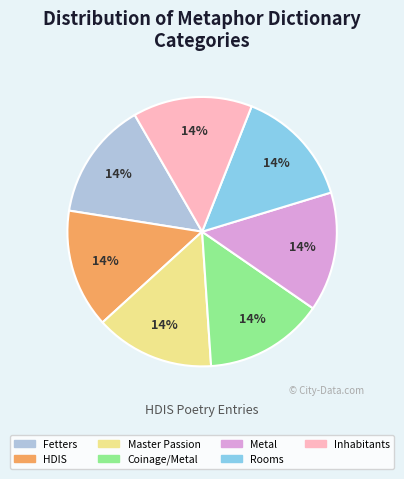

To the nearest percent, what percentage of the pie is HDIS?

14%